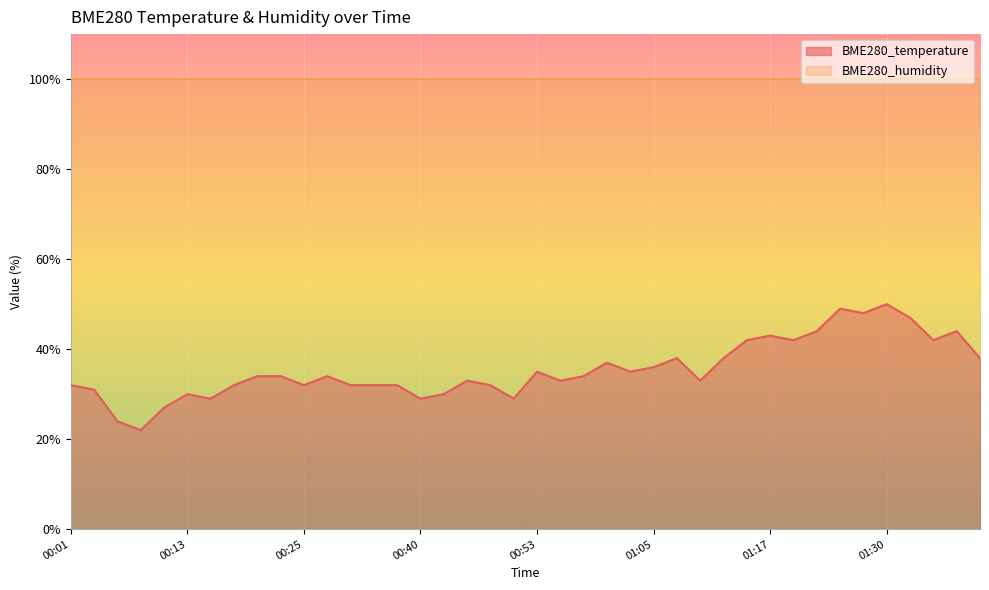

What is the smallest value displayed?

22.0